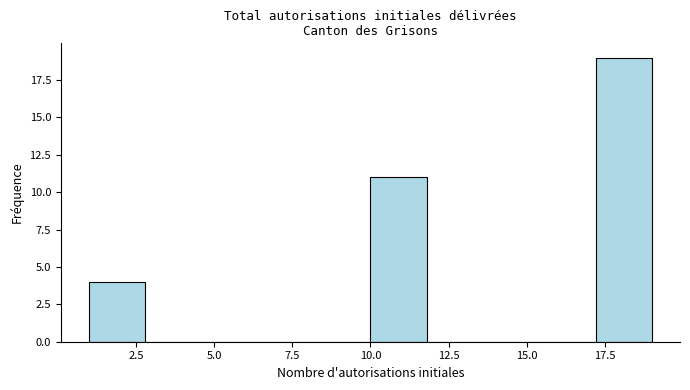

Read against the x-axis, roughly where is the centre of the tallest bar?

18.0